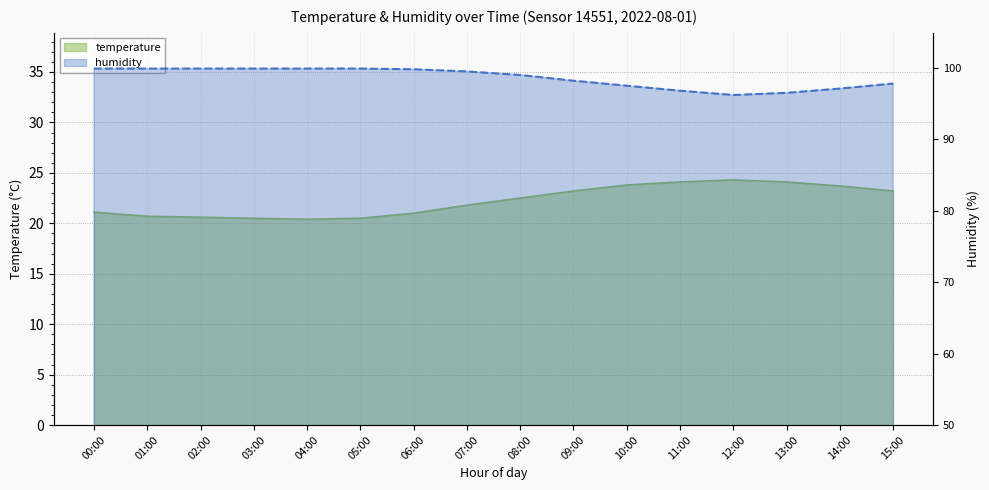

At which category is the sum across all series the highest?

08:00